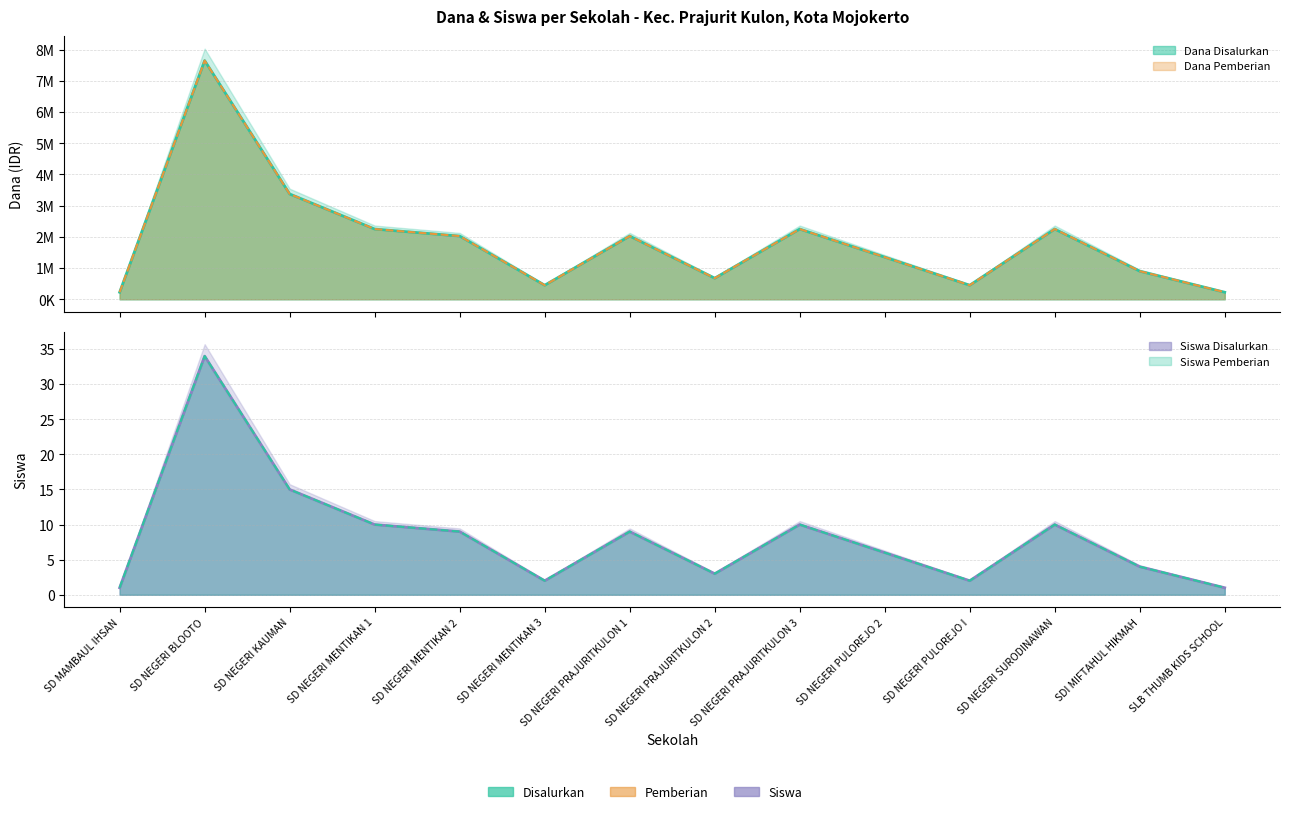

Where is the first local maximum for Dana Pemberian?

SD NEGERI BLOOTO